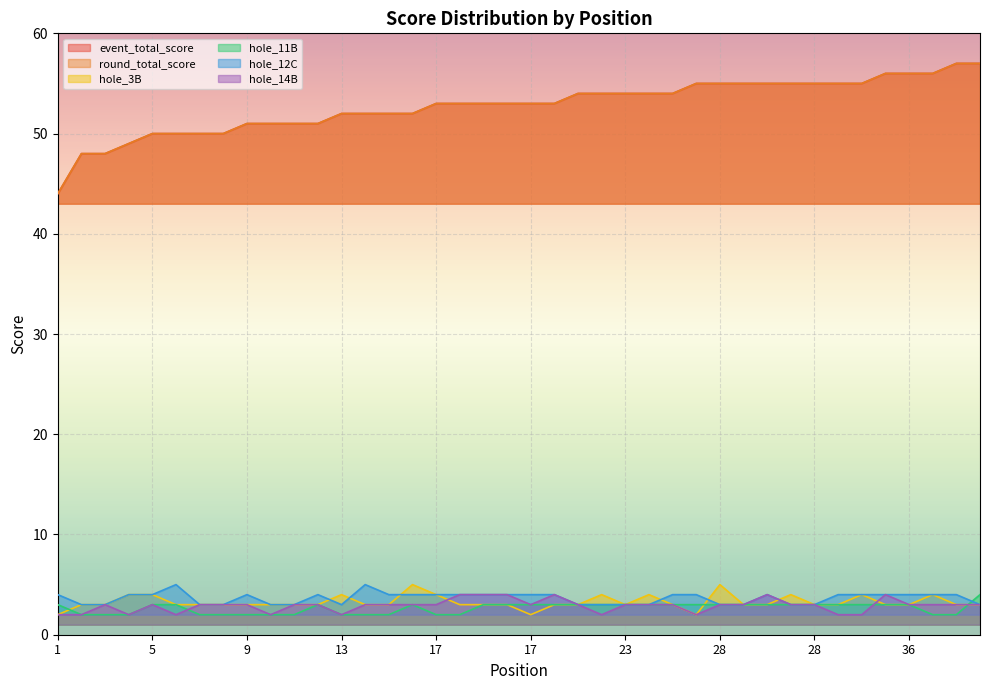

What is the maximum value for hole_14B?

4